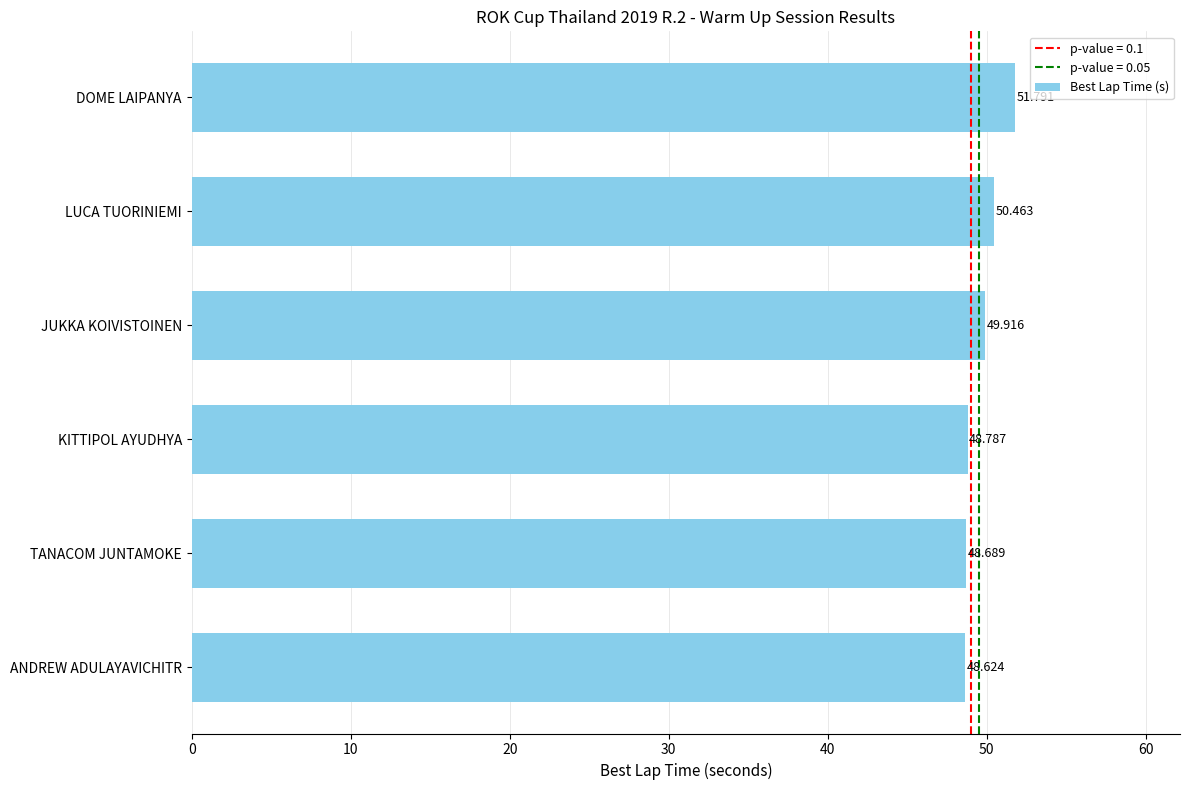

List the labels in order of value, largest first.

DOME LAIPANYA, LUCA TUORINIEMI, JUKKA KOIVISTOINEN, KITTIPOL AYUDHYA, TANACOM JUNTAMOKE, ANDREW ADULAYAVICHITR